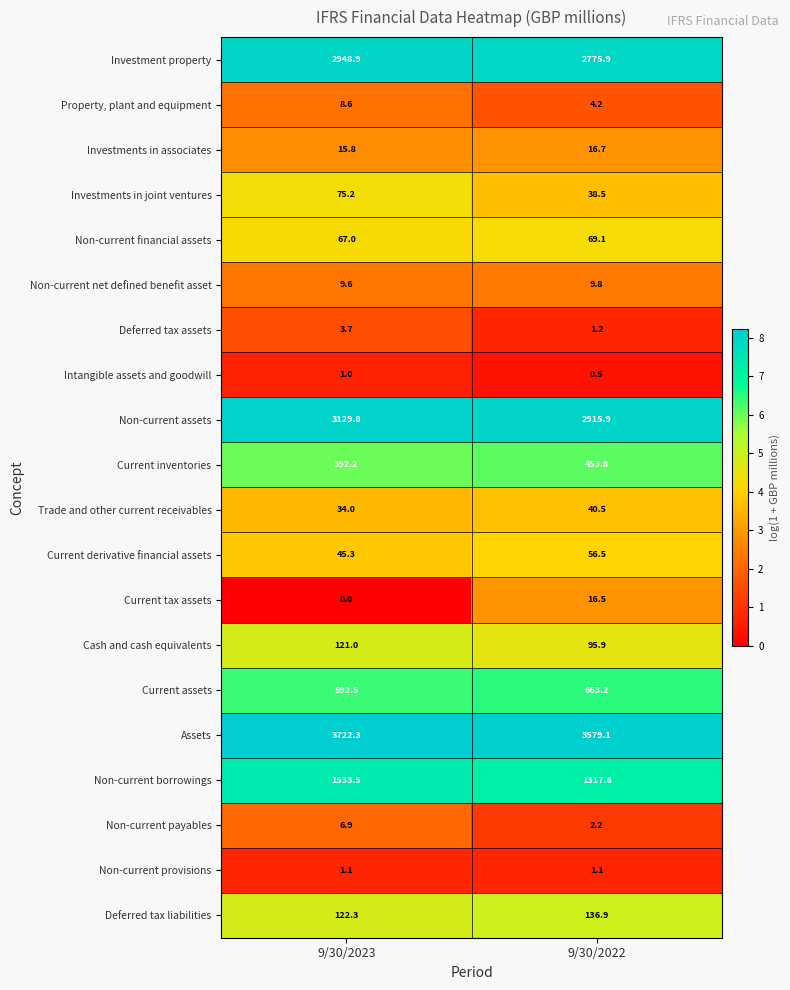

What is the sum of the Non-current net defined benefit asset values at 9/30/2023 and 9/30/2022?

19.4